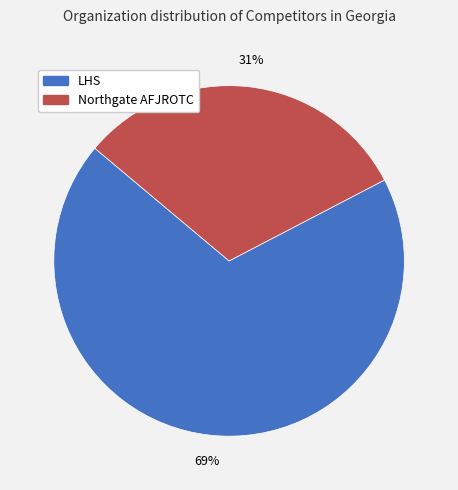

To the nearest percent, what is the combined percentage of Northgate AFJROTC and LHS?

100%